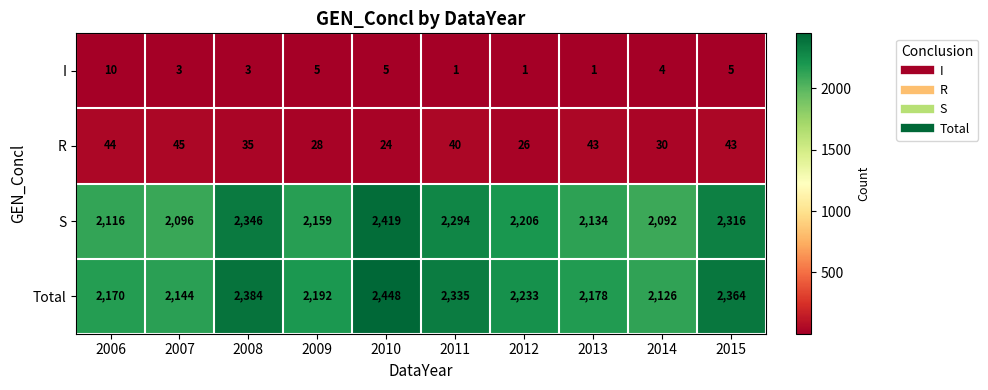

At 2014, list the series in order from largest to smallest.

Total, S, R, I